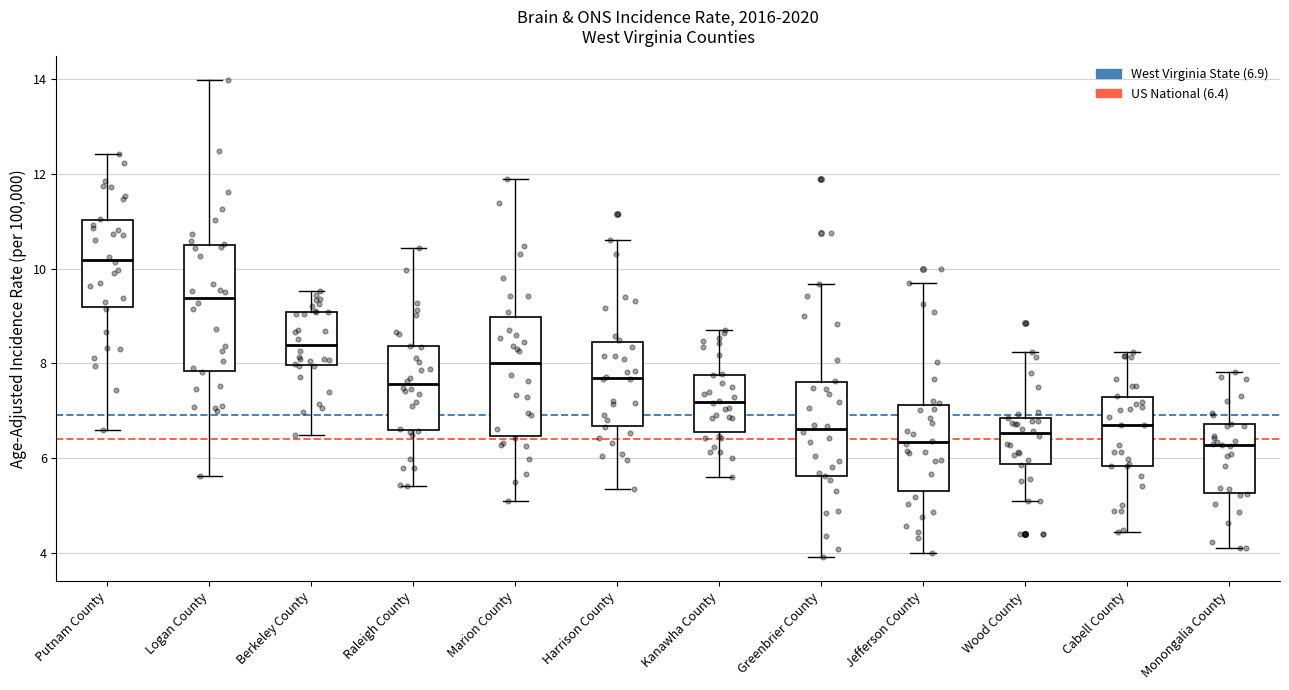

Reading left to right, read every box against the y-axis: the position of its median line, the range the box covers, and the ends of its whiskers. The values are not printed on the chart, so give them approximately, as read against the axis.

Putnam County: median 10.2, box 9.2 to 11.0, whiskers 6.6 to 12.4
Logan County: median 9.4, box 7.8 to 10.6, whiskers 5.6 to 14.0
Berkeley County: median 8.4, box 8.0 to 9.0, whiskers 6.4 to 9.6
Raleigh County: median 7.6, box 6.6 to 8.4, whiskers 5.4 to 10.4
Marion County: median 8.0, box 6.4 to 9.0, whiskers 5.2 to 12.0
Harrison County: median 7.6, box 6.6 to 8.4, whiskers 5.4 to 10.6
Kanawha County: median 7.2, box 6.6 to 7.8, whiskers 5.6 to 8.8
Greenbrier County: median 6.6, box 5.6 to 7.6, whiskers 4.0 to 9.6
Jefferson County: median 6.4, box 5.4 to 7.2, whiskers 4.0 to 9.6
Wood County: median 6.6, box 5.8 to 6.8, whiskers 5.0 to 8.2
Cabell County: median 6.6, box 5.8 to 7.2, whiskers 4.4 to 8.2
Monongalia County: median 6.2, box 5.2 to 6.8, whiskers 4.2 to 7.8